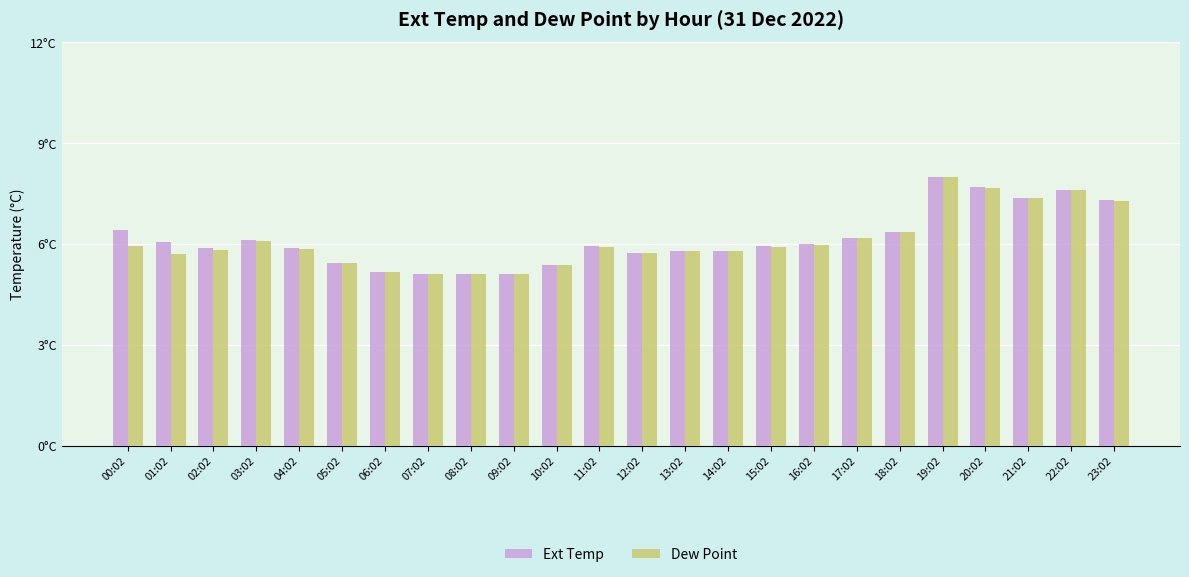

Are the bars horizontal?

No